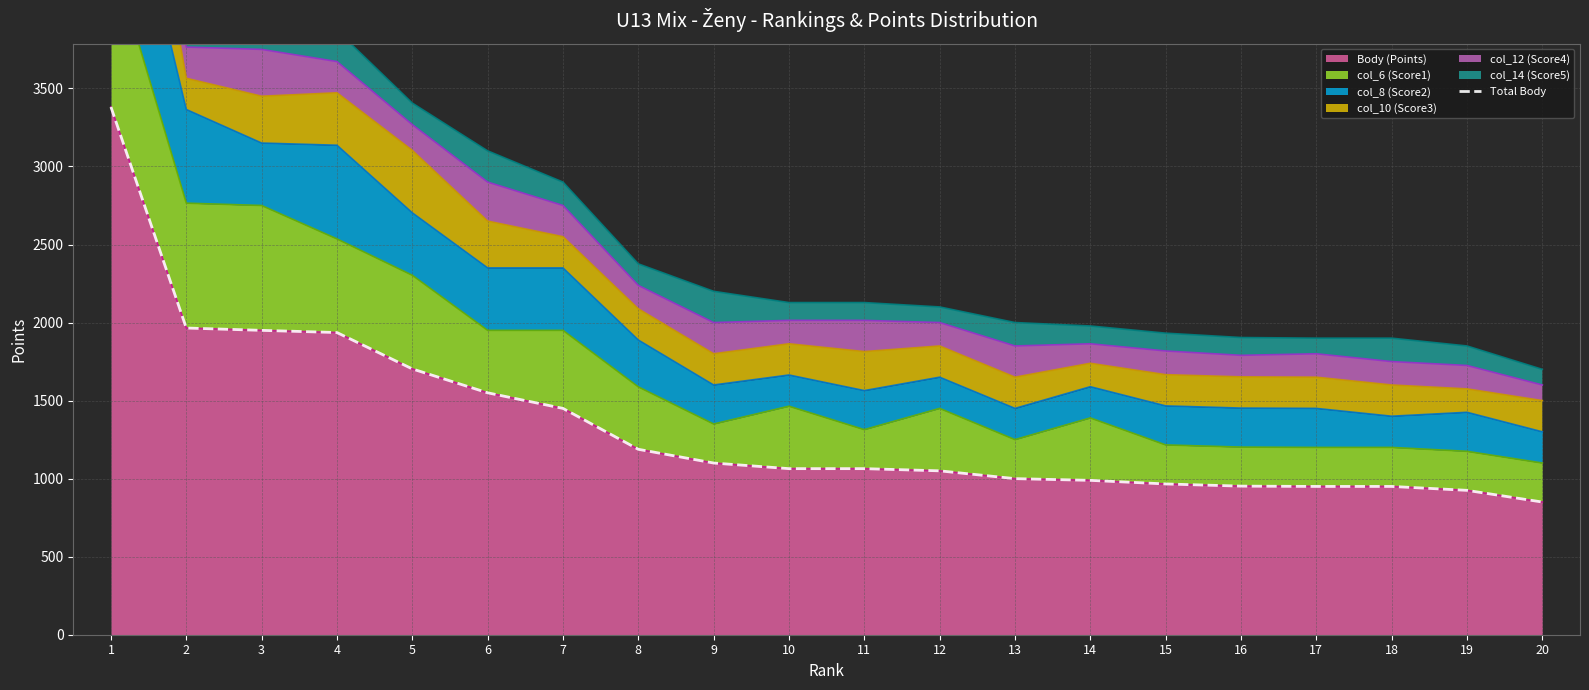

Reading right to left, transcribe all the data shown in this chart.

850	925	950	950	952	966	989	1000	1050	1064	1064	1100	1188	1450	1550	1703	1936	1950	1965	3381